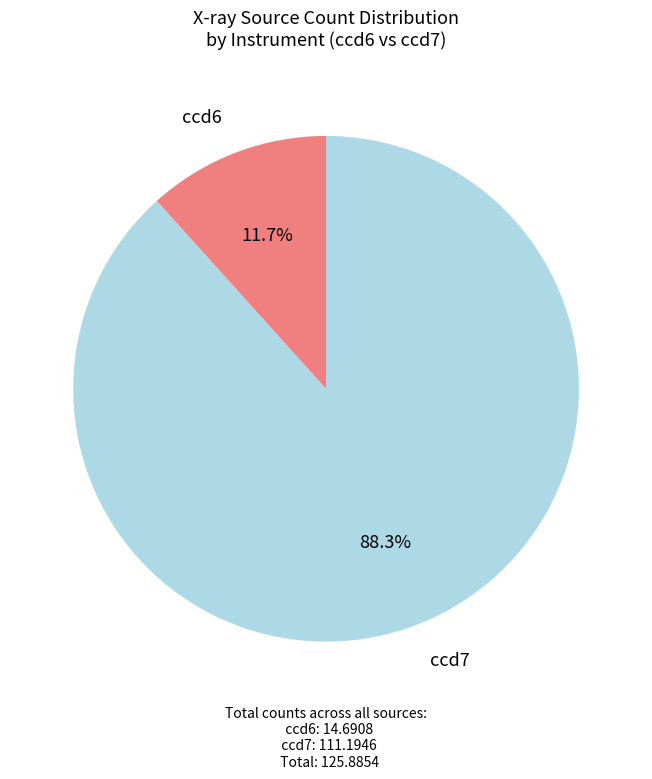

Combined, do ccd7 and ccd6 account for over 50%?

Yes